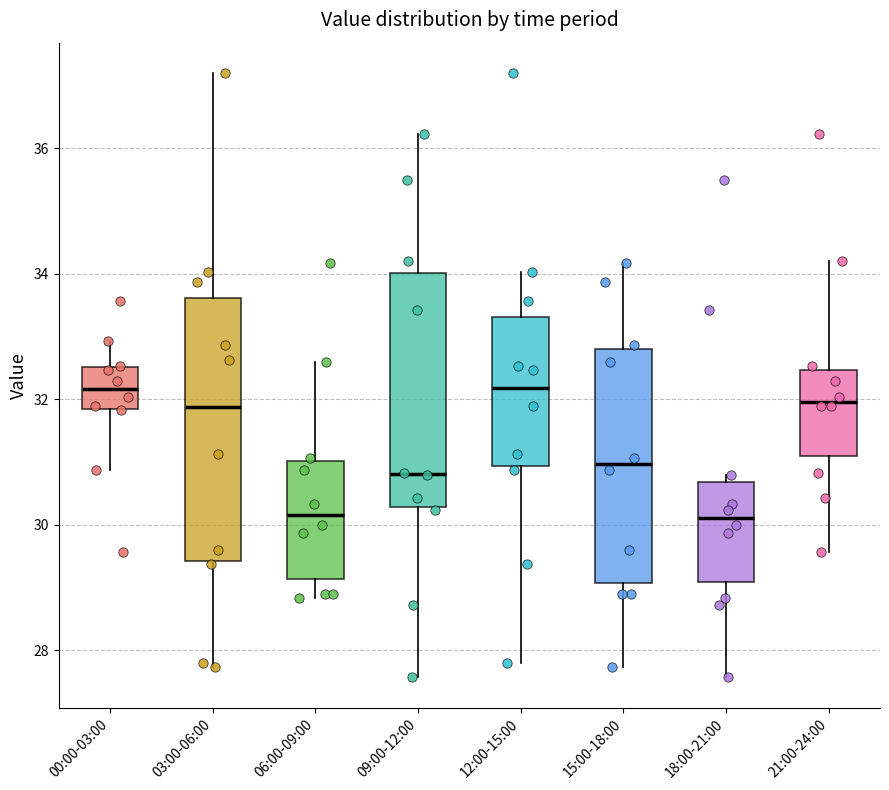

Reading left to right, read every box against the y-axis: the position of its median line, the range the box covers, and the ends of its whiskers. The values are not printed on the chart, so give them approximately, as read against the axis.

00:00-03:00: median 32.2, box 31.8 to 32.6, whiskers 30.8 to 33.0
03:00-06:00: median 31.8, box 29.4 to 33.6, whiskers 27.8 to 37.2
06:00-09:00: median 30.2, box 29.2 to 31.0, whiskers 28.8 to 32.6
09:00-12:00: median 30.8, box 30.2 to 34.0, whiskers 27.6 to 36.2
12:00-15:00: median 32.2, box 31.0 to 33.4, whiskers 27.8 to 34.0
15:00-18:00: median 31.0, box 29.0 to 32.8, whiskers 27.8 to 34.2
18:00-21:00: median 30.2, box 29.0 to 30.6, whiskers 27.6 to 30.8
21:00-24:00: median 32.0, box 31.0 to 32.4, whiskers 29.6 to 34.2